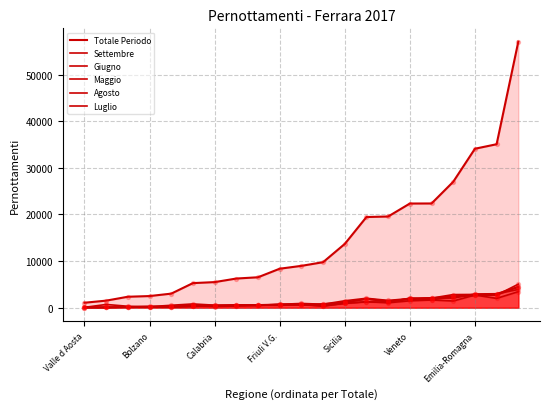

Which series contains the lowest Y value?

Luglio